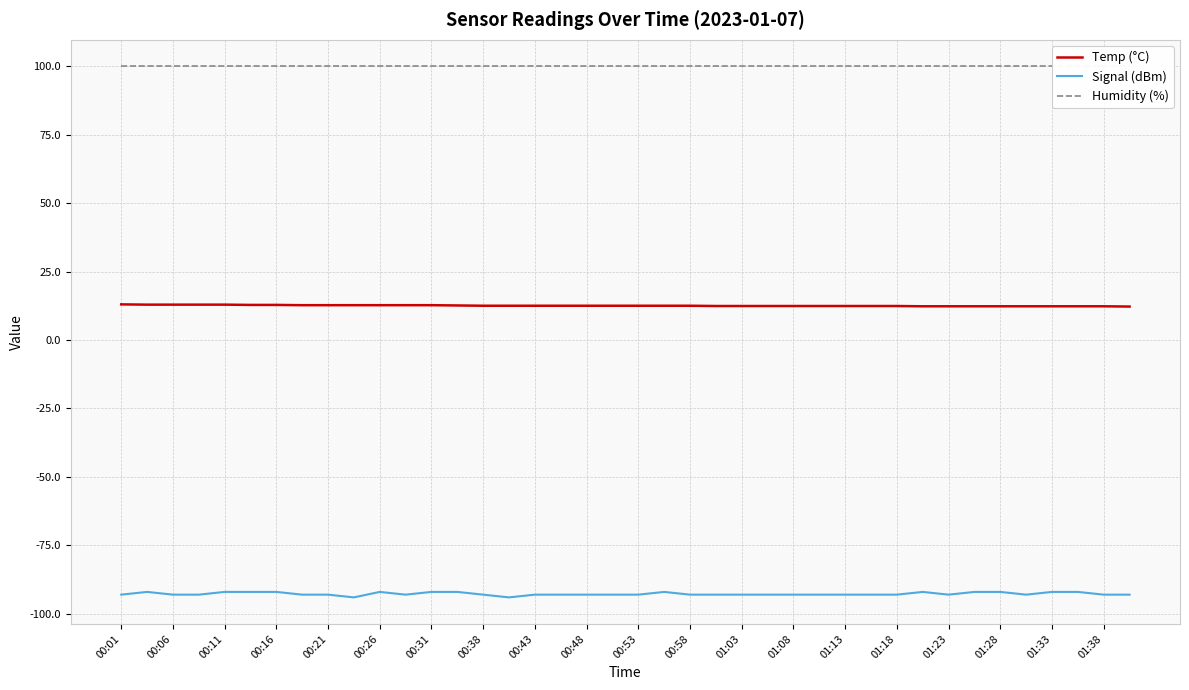

True or false: Signal (dBm) and Temp (°C) intersect in this chart.

False